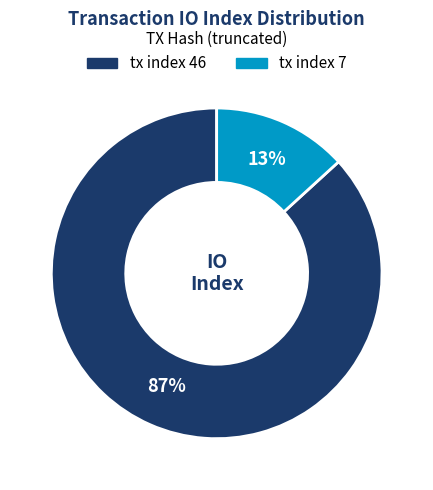

Which has a higher value, tx index 7 or tx index 46?

tx index 46